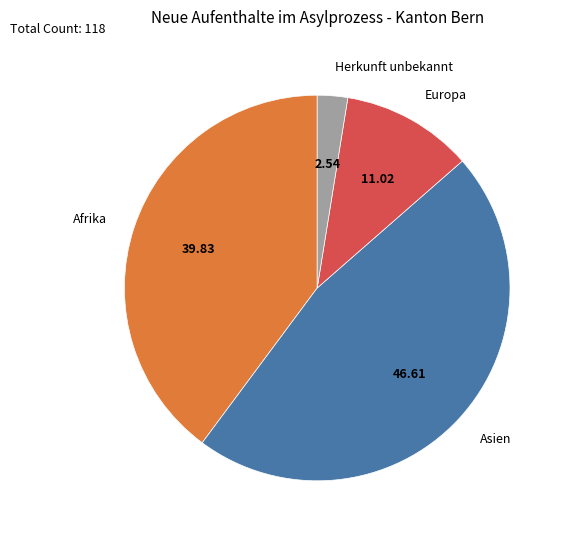

Approximately how many times larger is the value at Asien compared to Herkunft unbekannt?

18.3